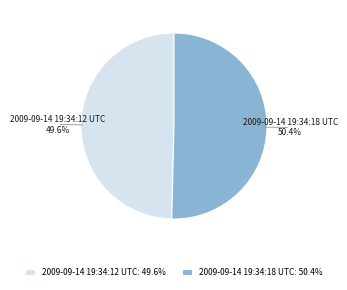

To the nearest percent, what is the difference between the largest and smallest slice percentages?

1%